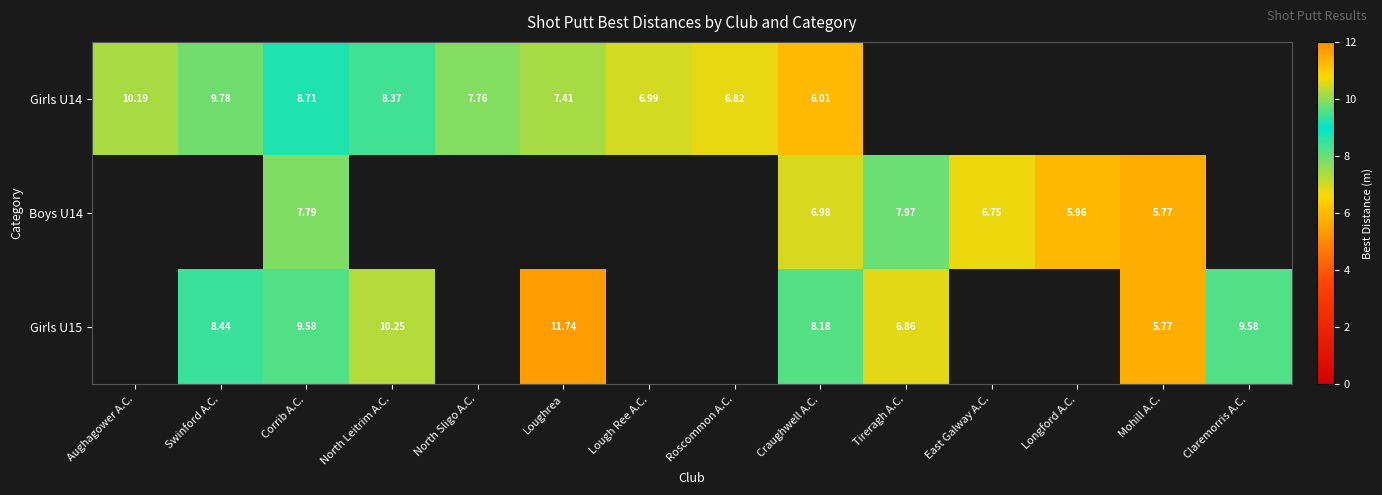

Where is Girls U14 nearest to the value 5?

Craughwell A.C.